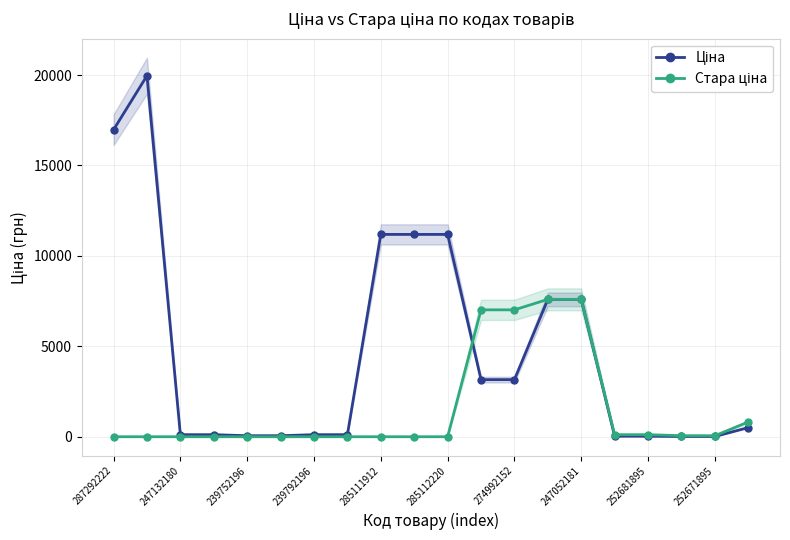

Does the chart have visible grid lines?

Yes